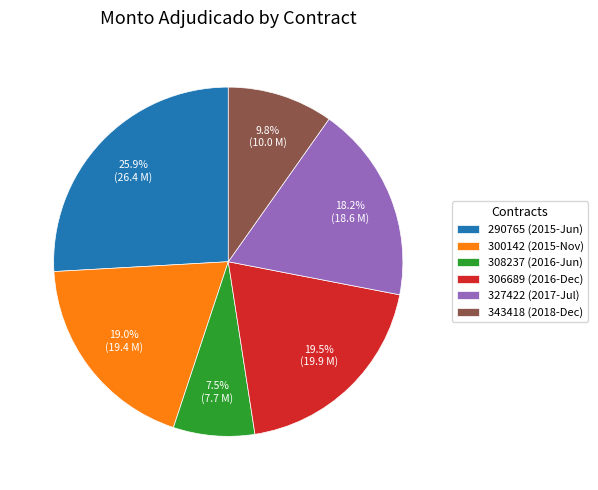

What percentage do 290765 (2015-Jun) and 308237 (2016-Jun) together represent?

33.4%